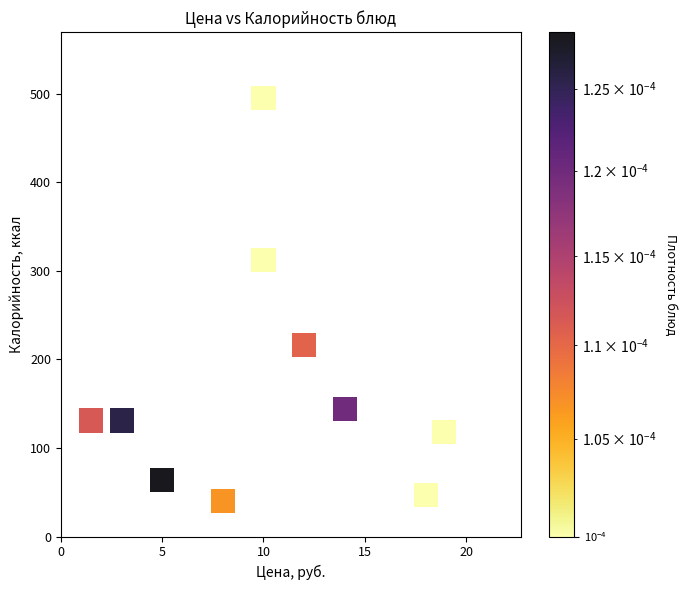

What is the range of X values (max minus min)?

17.4